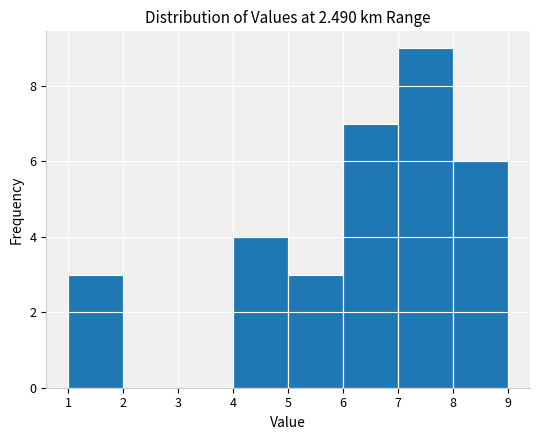

Reading left to right, list every bar in this chart as the range it spans on the x-axis followed by its height. The values are not printed on the chart, so give them approximately, as read against the axis.

1 to 2: 3
2 to 3: 0
3 to 4: 0
4 to 5: 4
5 to 6: 3
6 to 7: 7
7 to 8: 9
8 to 9: 6